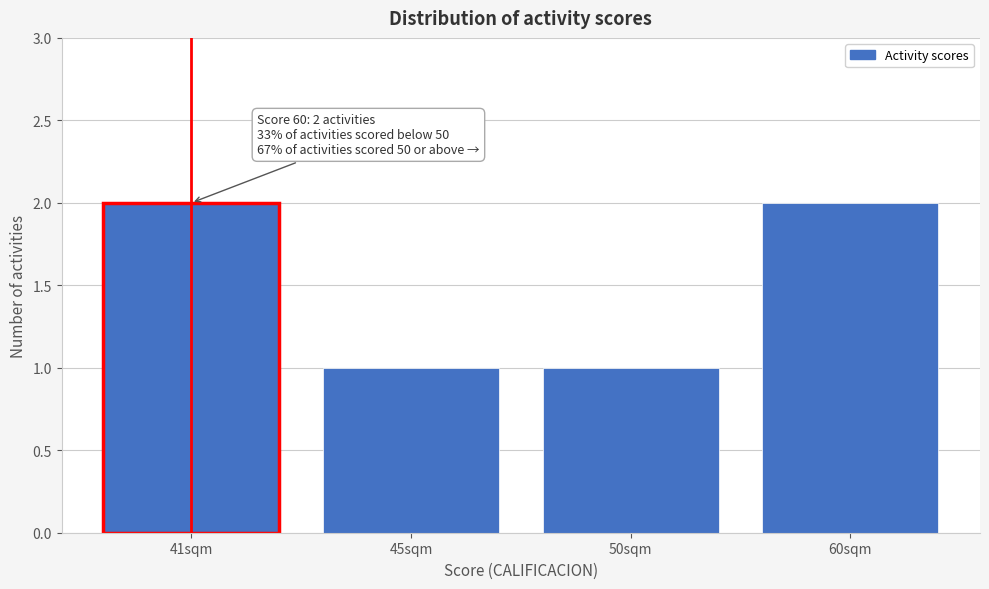

Reading right to left, extract all data points from this chart.

60sqm=2	50sqm=1	45sqm=1	41sqm=2